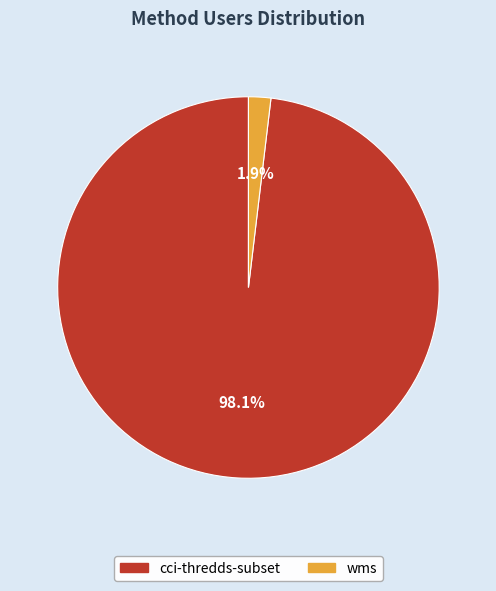

Which category has the smallest portion of the pie?

wms